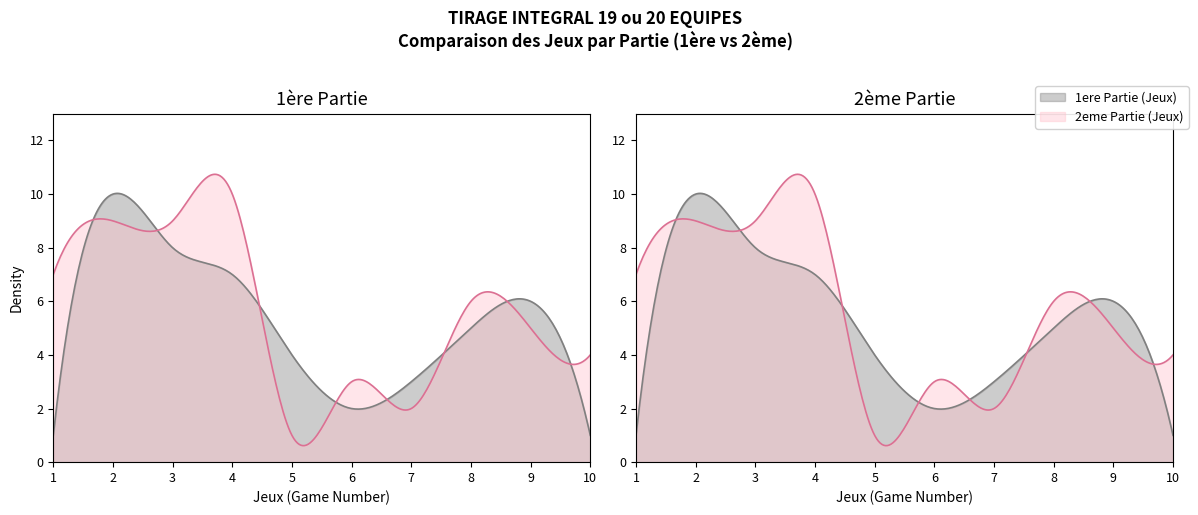

Between which two adjacent categories do 1ere Partie (Jeux) and 2eme Partie (Jeux) first intersect?

1 and 2